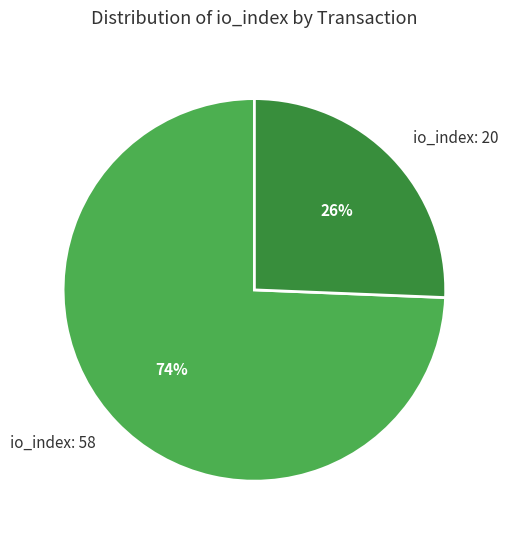

Rank the categories by value from highest to lowest.

io_index: 58, io_index: 20